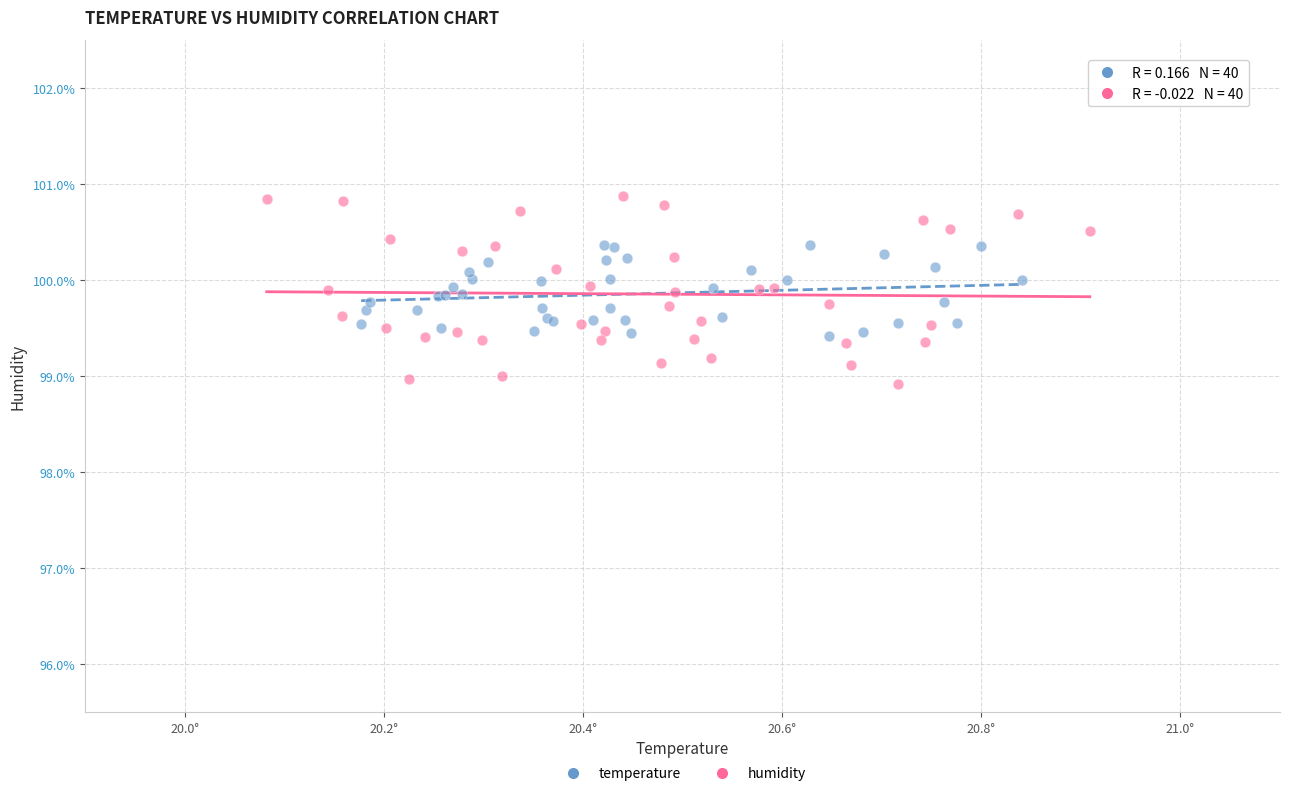

Which series reaches the minimum Y coordinate?

humidity